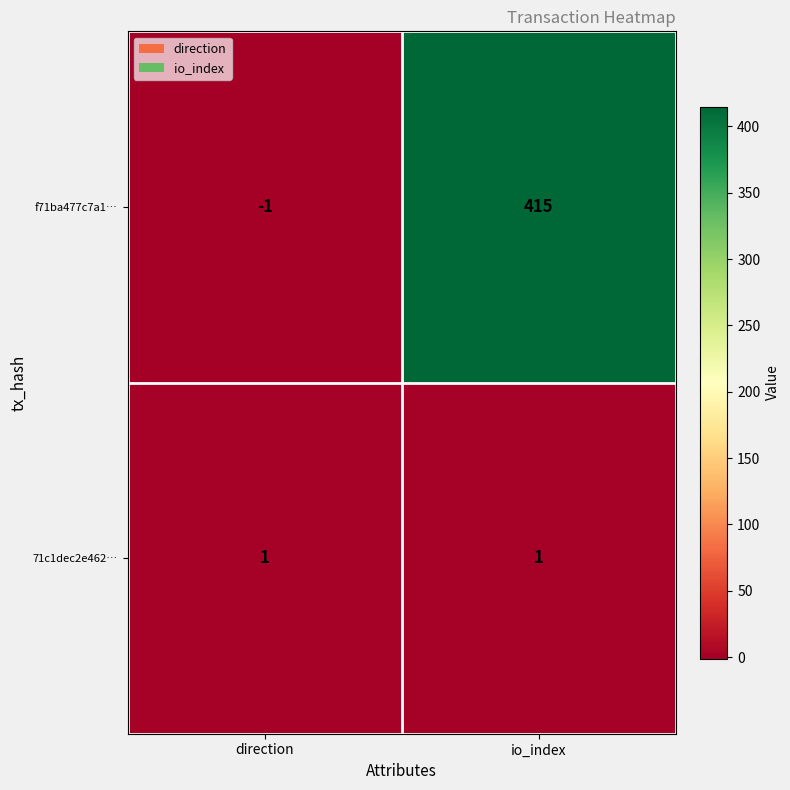

Where is f71ba477c7a1… nearest to the value 207?

direction